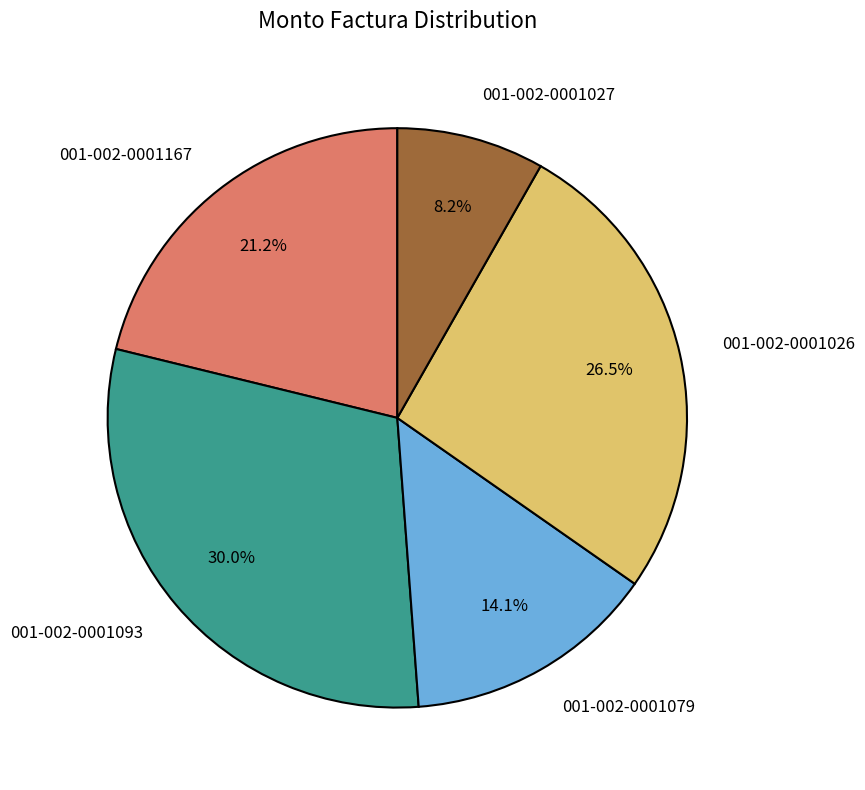

Which category has the biggest portion of the pie?

001-002-0001093